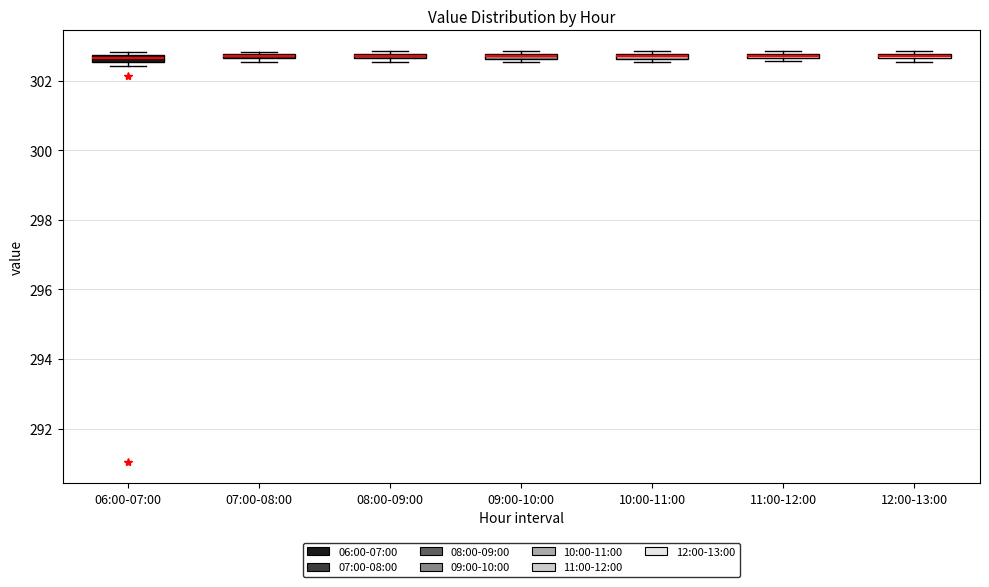

Where is the upper edge of the box for 11:00-12:00 on the y-axis? The values are not printed on the chart, so give them approximately, as read against the axis.

302.8